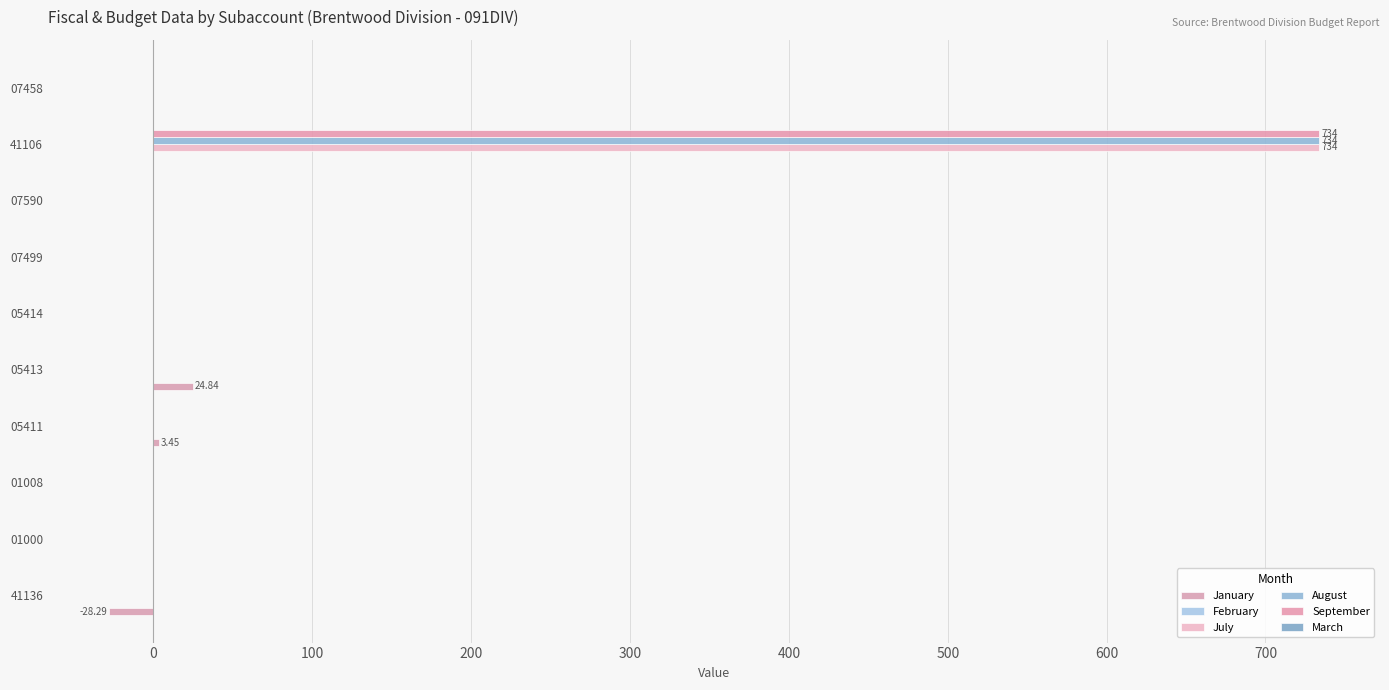

How many series are shown in this chart?

4